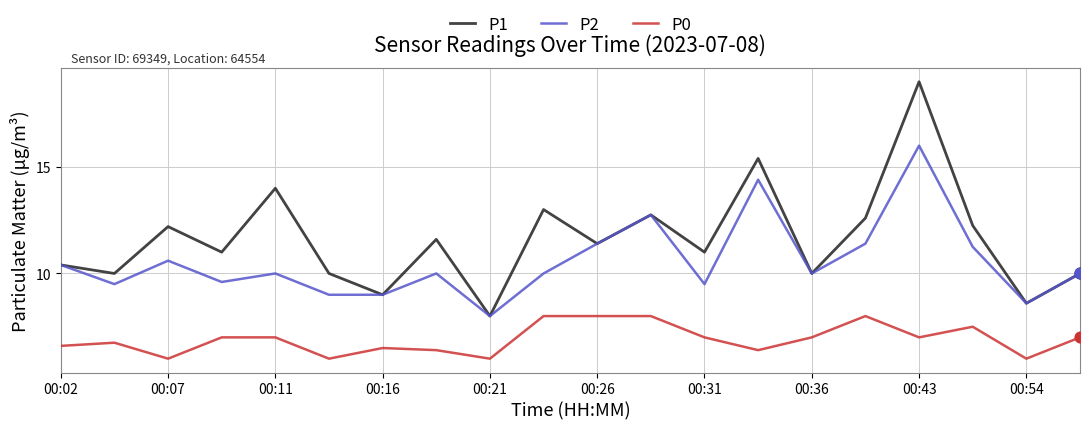

Which series has the largest total across all categories?

P1